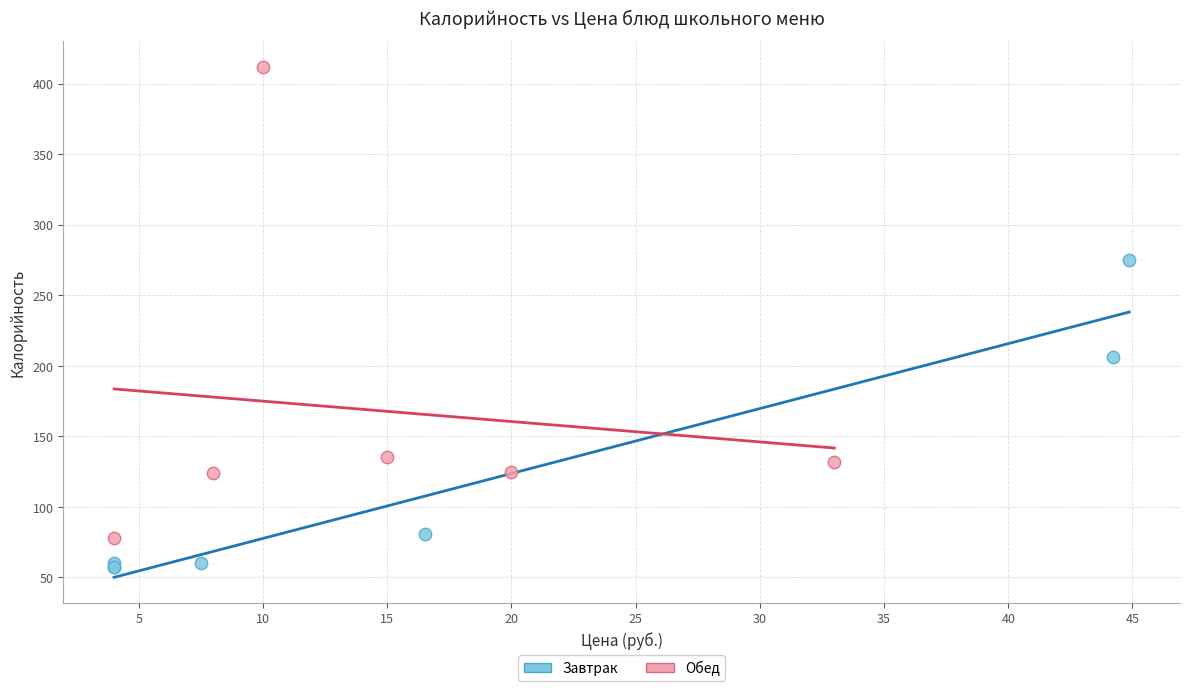

Which series reaches the minimum Y coordinate?

Завтрак